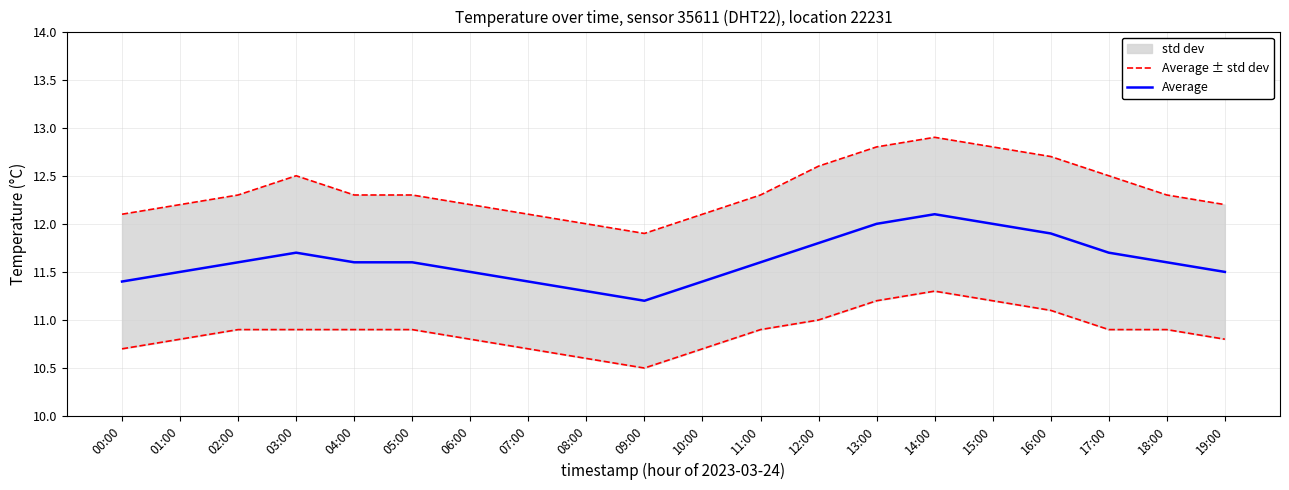

Where is Average nearest to the value 11?

09:00